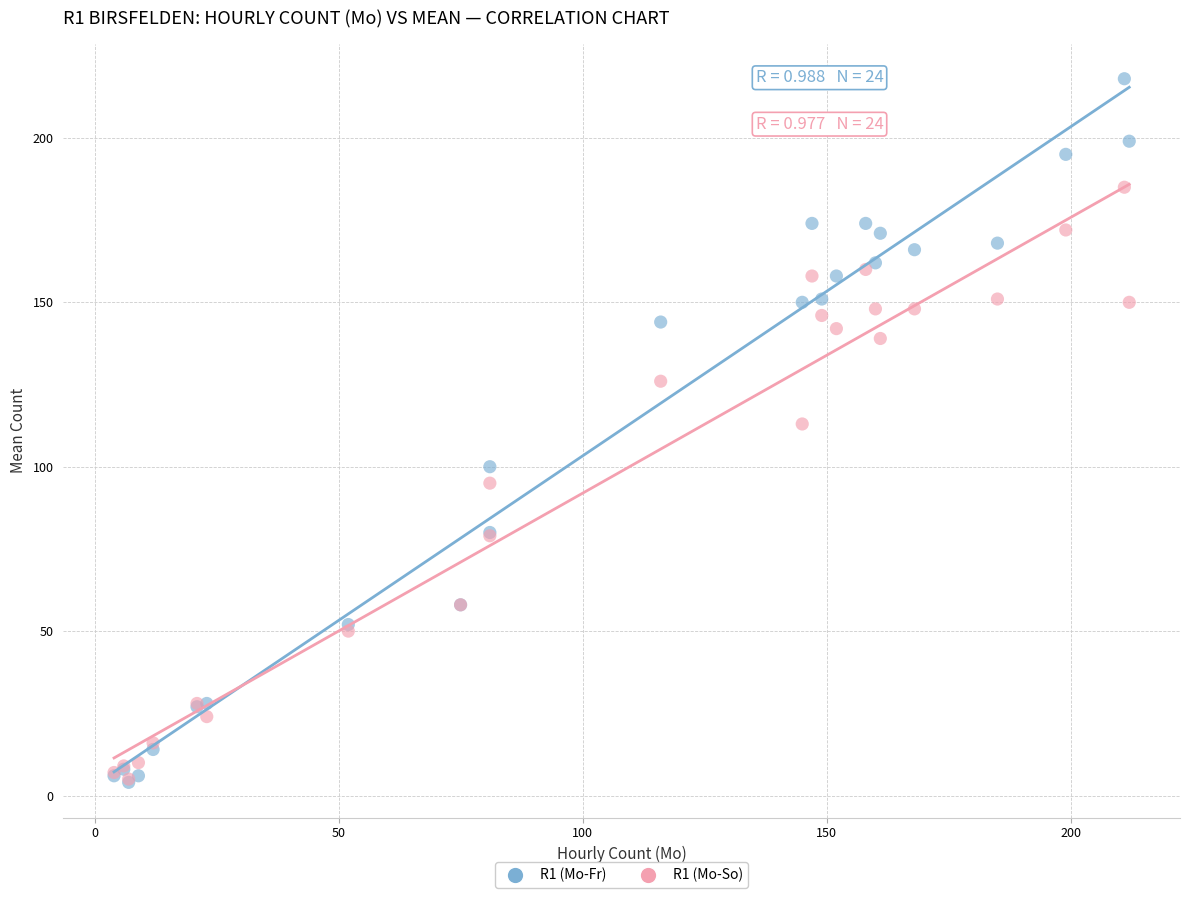

Which series has the widest spread of Y values?

R1 (Mo-Fr)